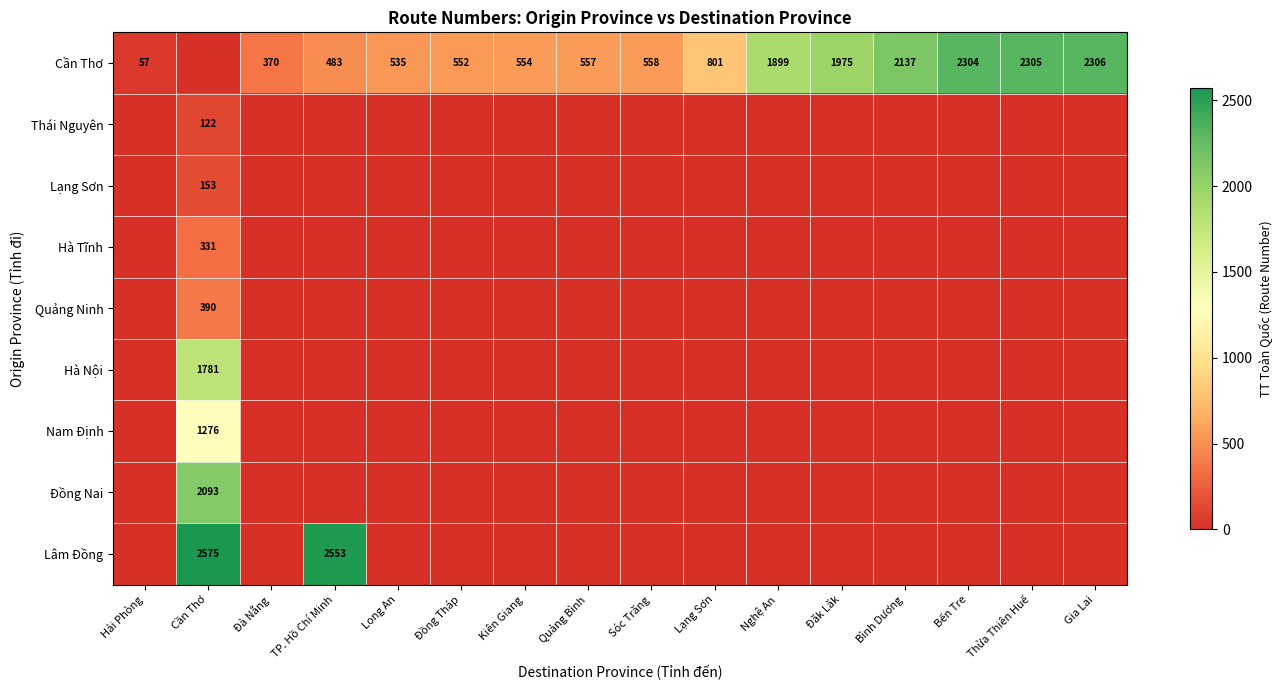

True or false: Cần Thơ has a value of 606 at Đà Nẵng.

False